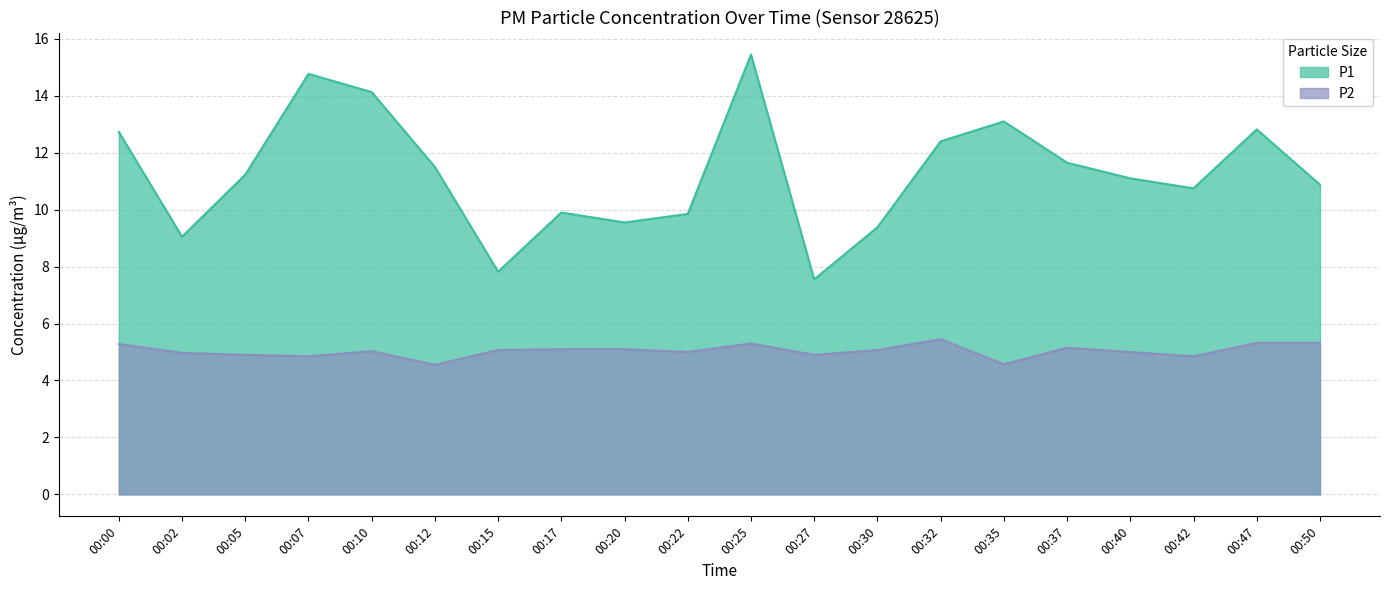

The P2 series shows 5.0 at 00:10. True or false?

True